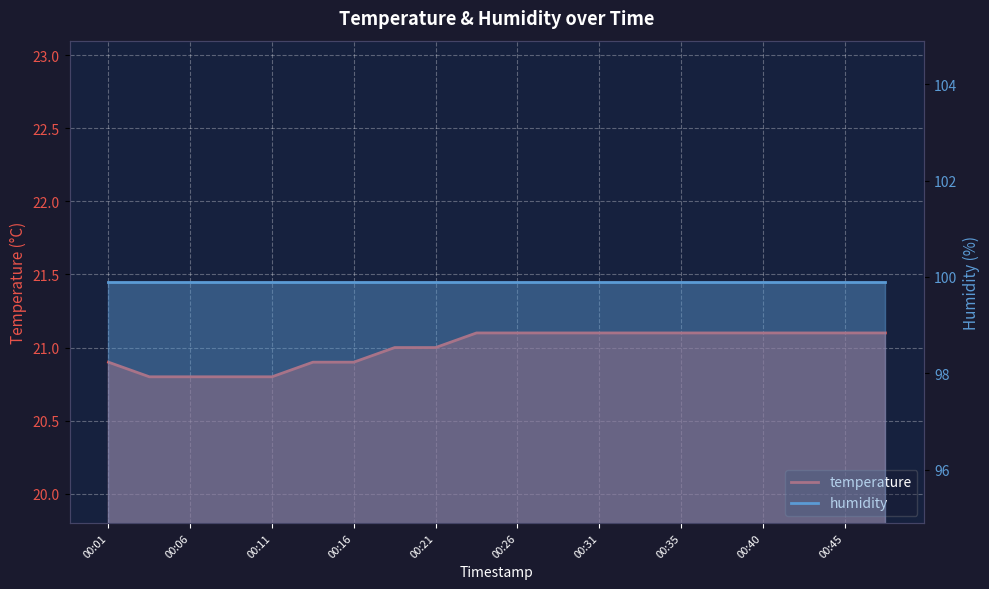

At which category does the chart reach its peak across all series?

00:23